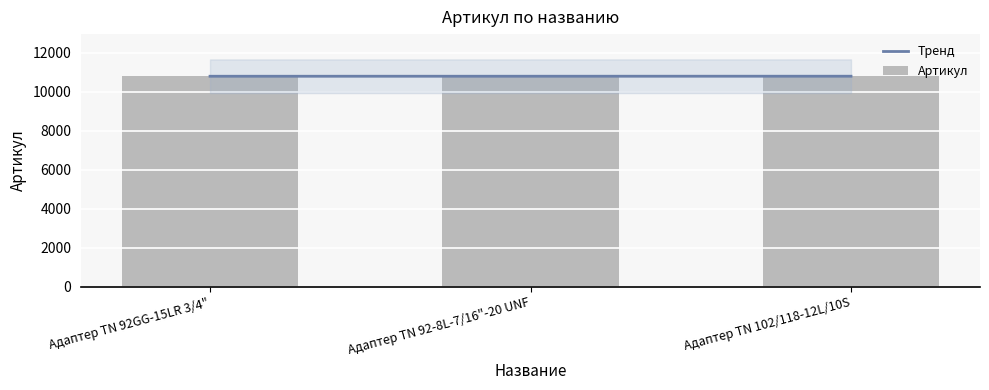

What is the label of the 3rd bar from the left?

Адаптер ТN 102/118-12L/10S